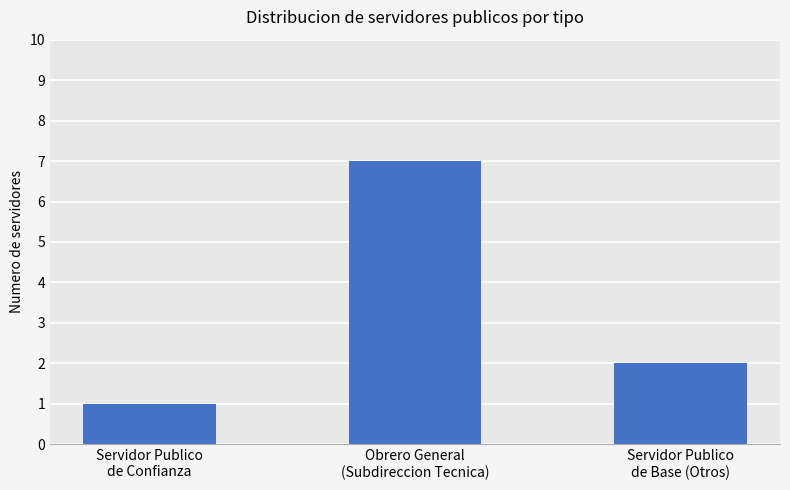

The value at Servidor Publico
de Confianza is 1. True or false?

True